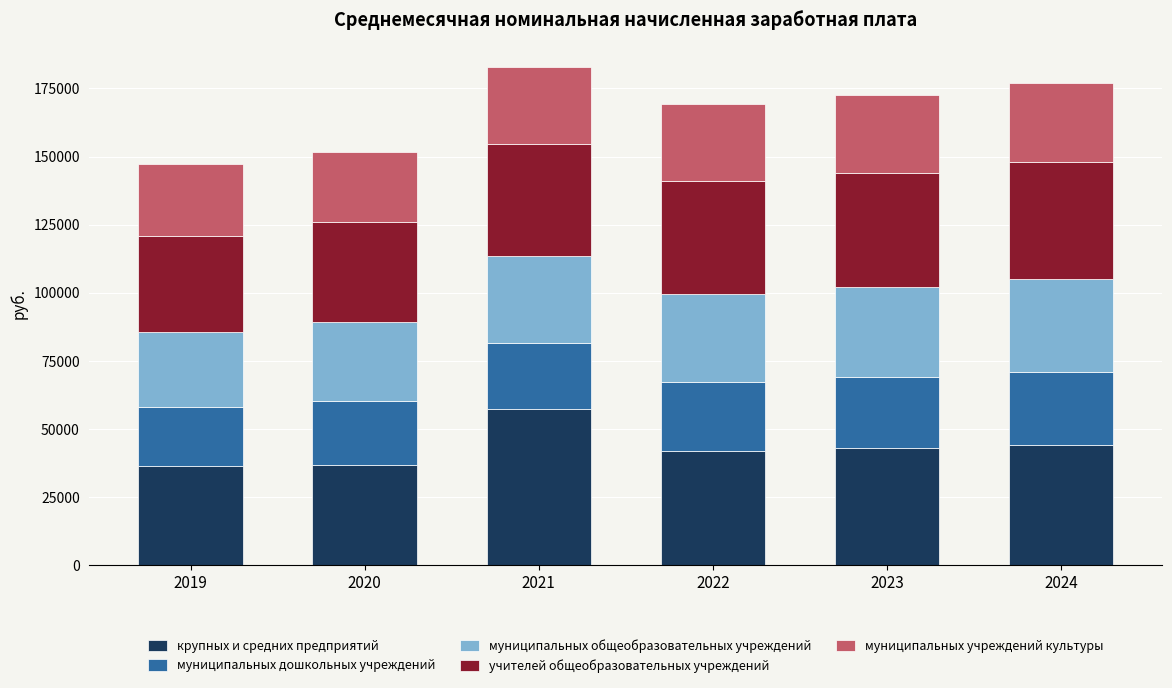

What is the lowest value of the крупных и средних предприятий series?

36610.3